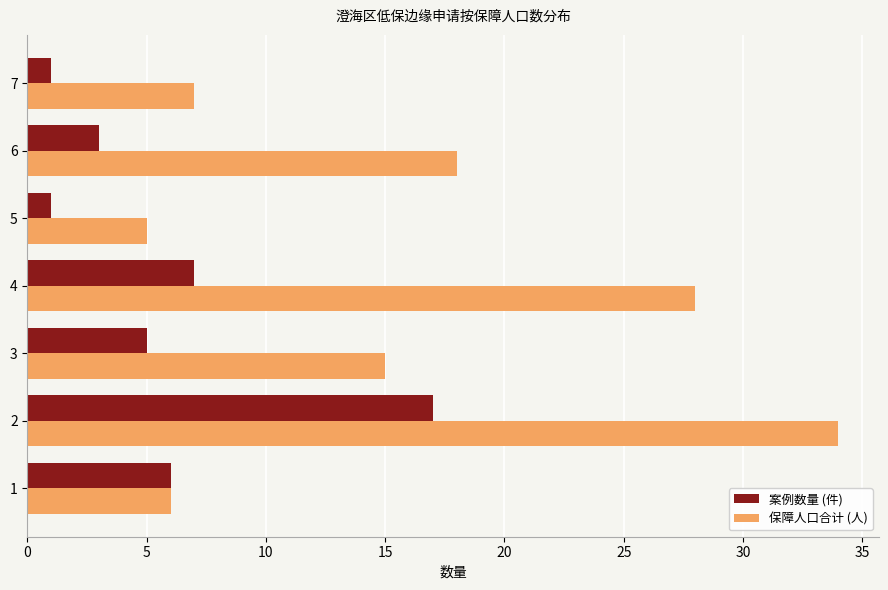

What are all the series names shown in the legend?

案例数量 (件), 保障人口合计 (人)